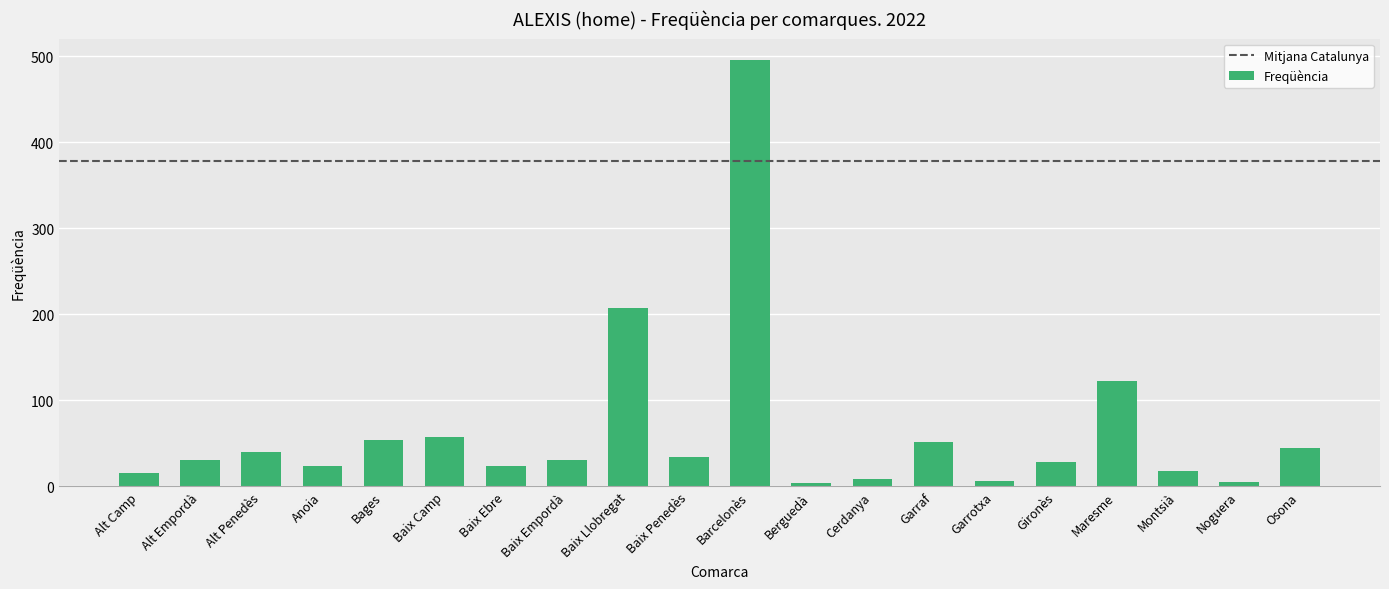

True or false: the data shows 6 at Garrotxa.

True